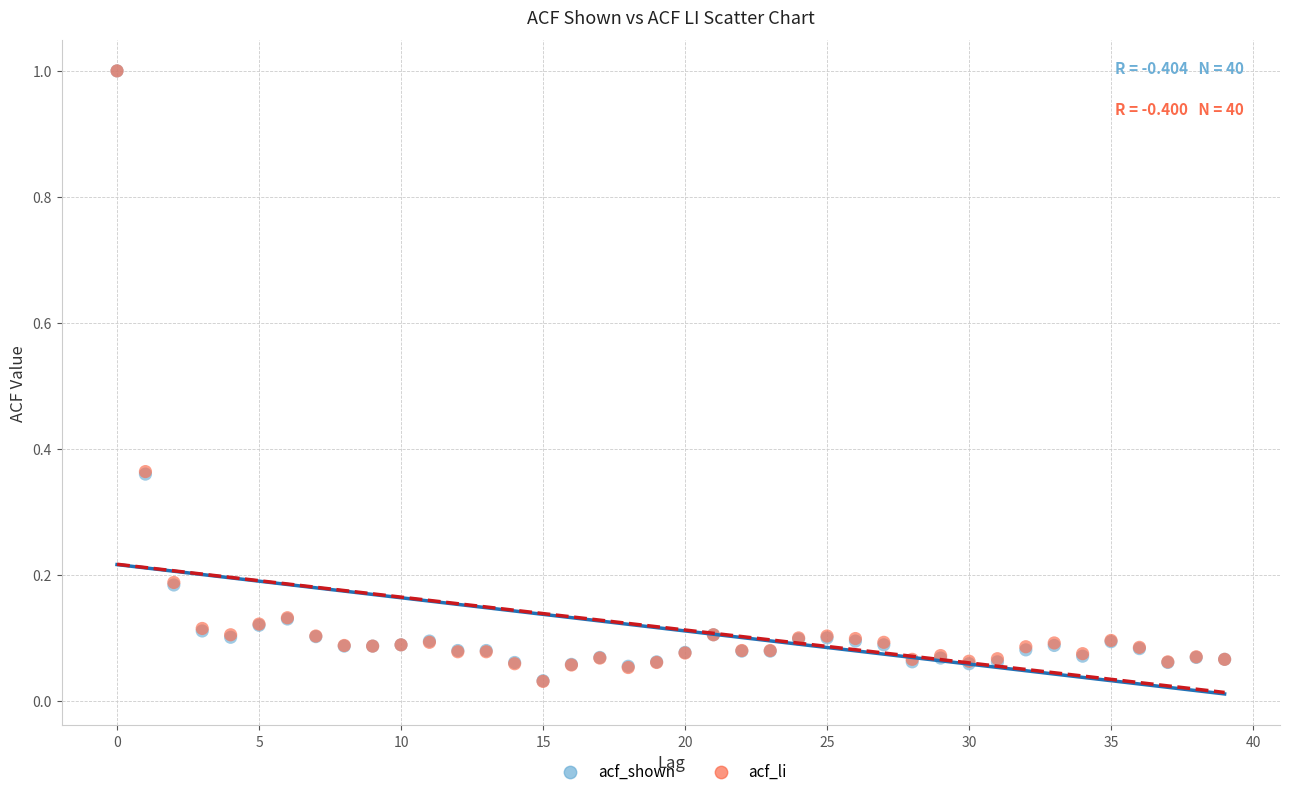

What are all the series names shown in the legend?

acf_shown, acf_li